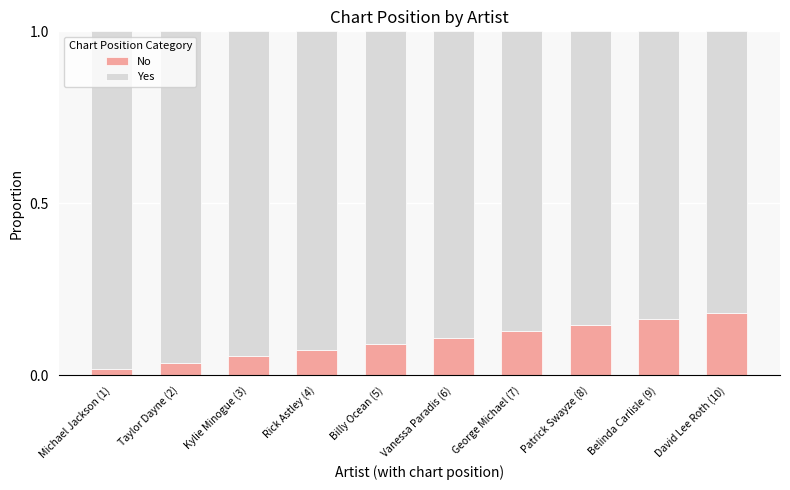

What is the difference between the second highest and minimum values in the No series?

0.1